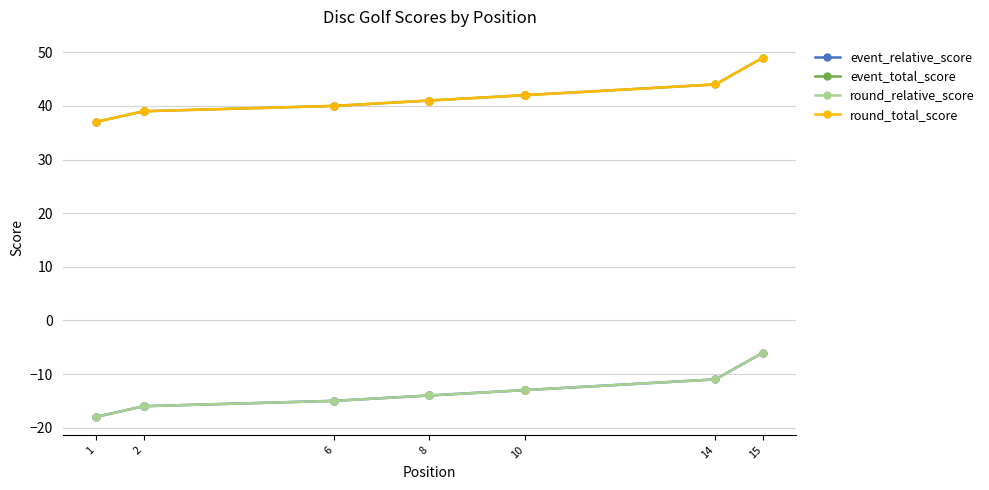

Does the chart display data point markers on the line(s)?

Yes